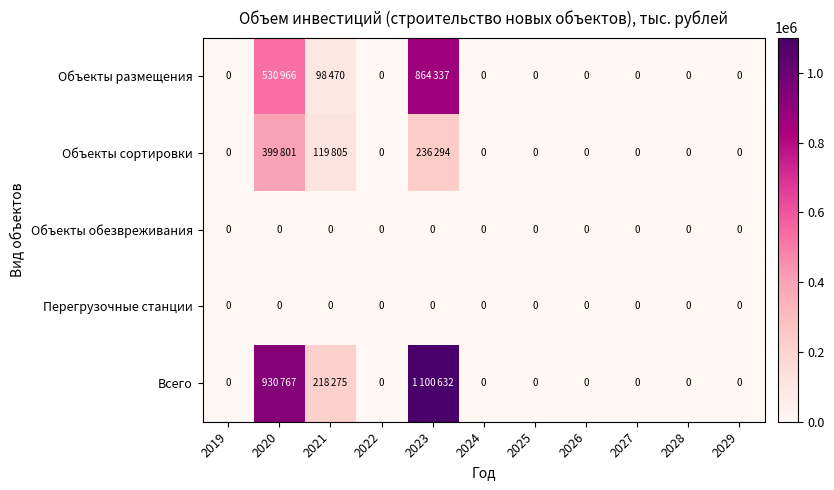

Which has a higher value, 2025 or 2024?

2025